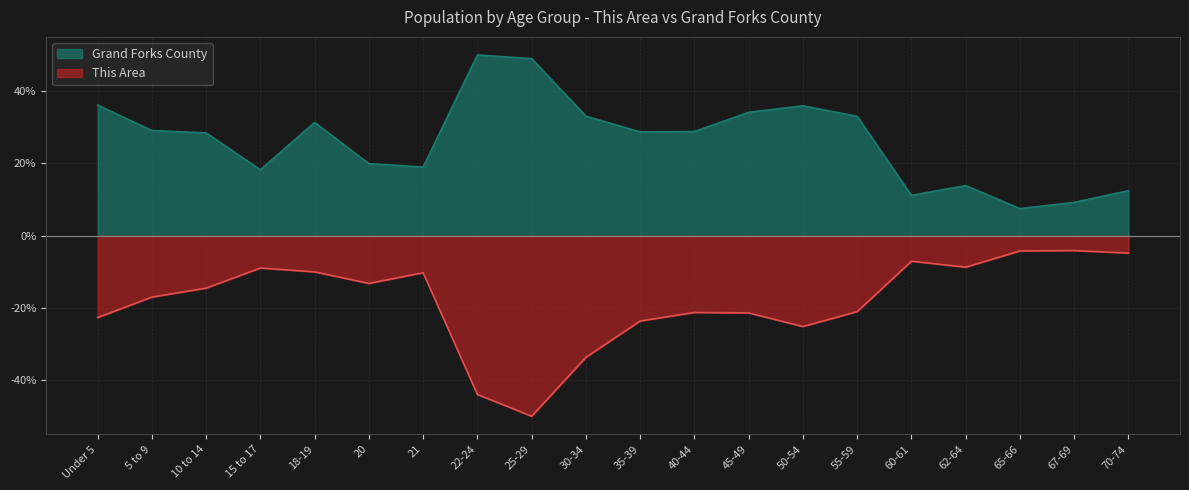

What is the difference between the Grand Forks County values at Under 5 and 55-59?

3.1